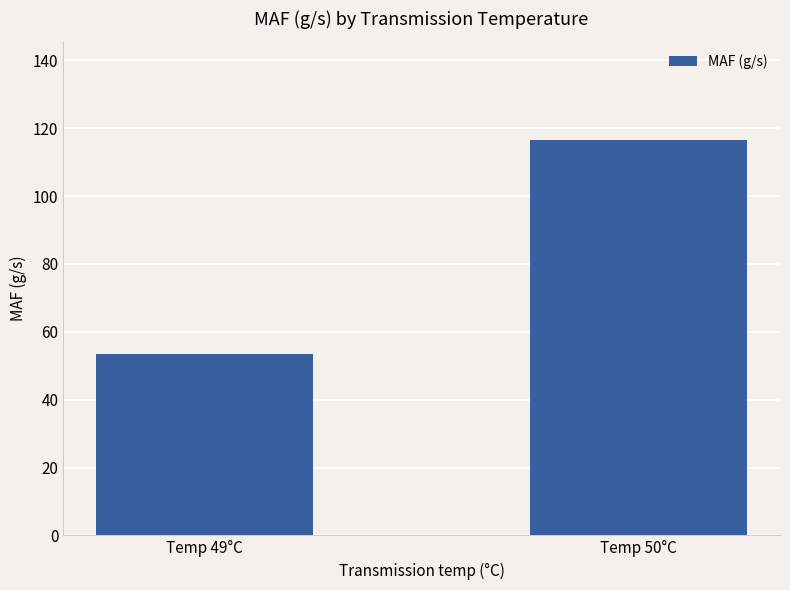

Reading left to right, transcribe all the data shown in this chart.

53.6	116.5